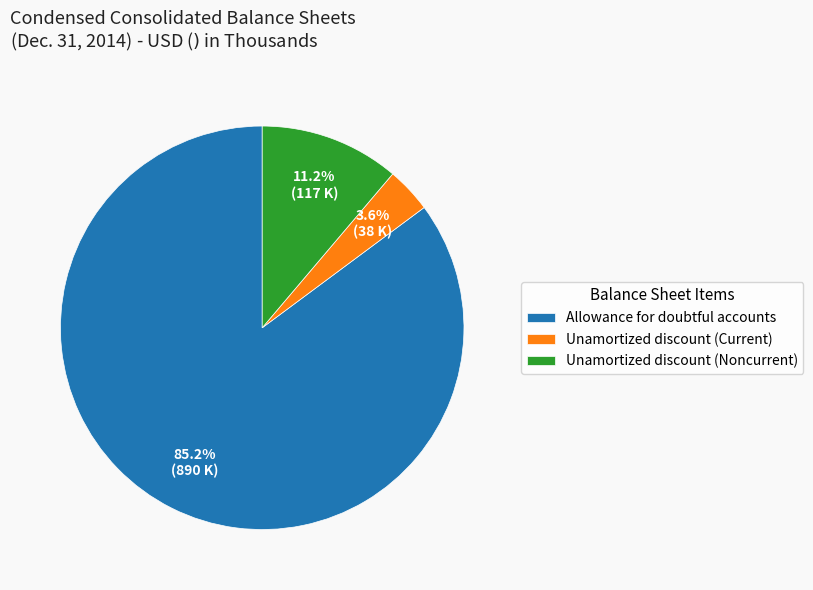

Between Allowance for doubtful accounts and Unamortized discount (Noncurrent), which is larger?

Allowance for doubtful accounts